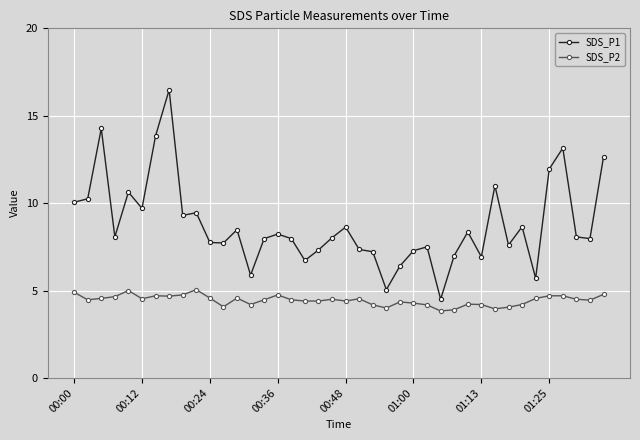

True or false: SDS_P2 has more than 2 interior local peaks.

True